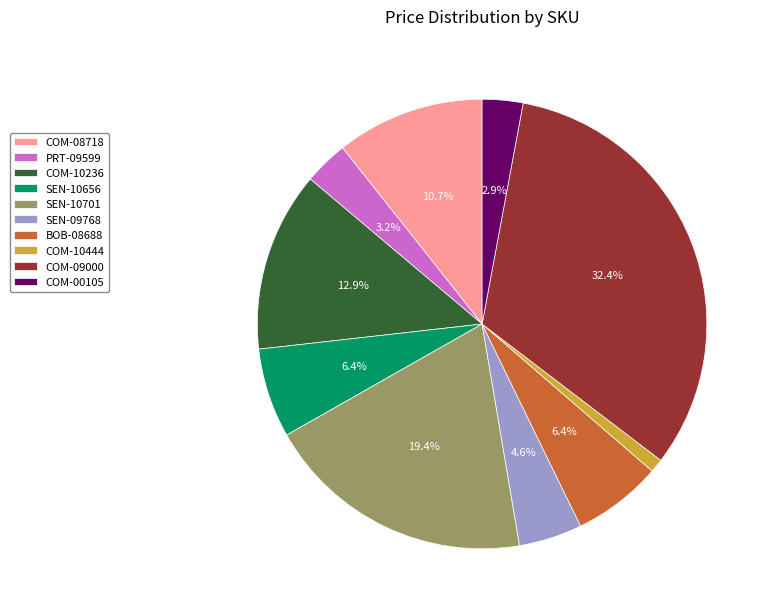

How many slices are in this pie chart?

10